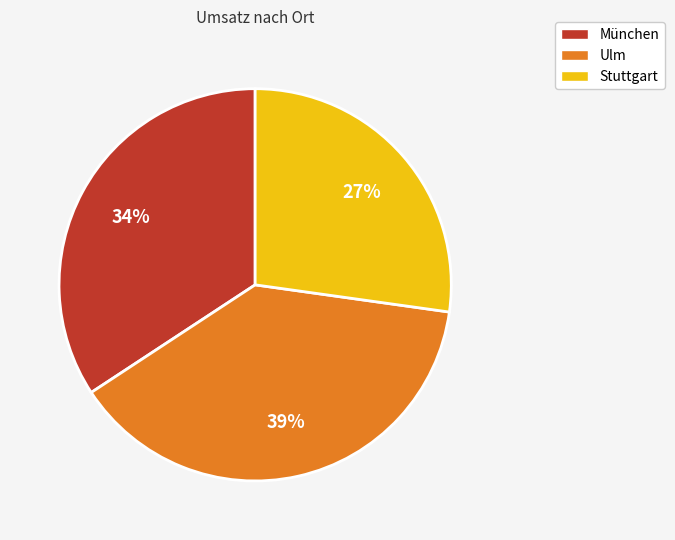

Which category has the biggest portion of the pie?

Ulm